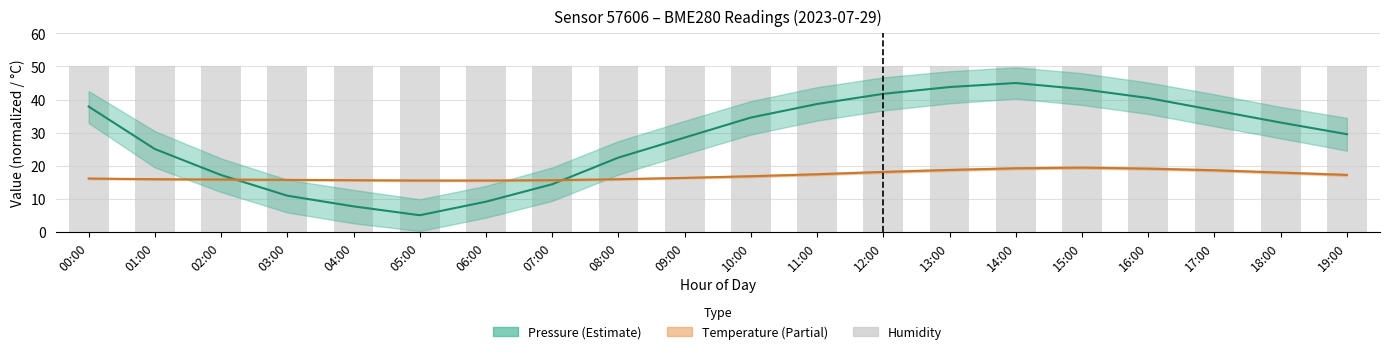

The value of pressure (mean) at 02:00 is 23.3. True or false?

False